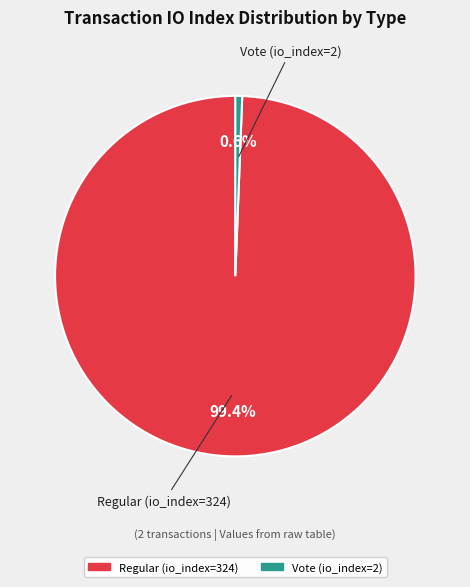

What is the largest slice in the pie chart?

Regular (io_index=324)